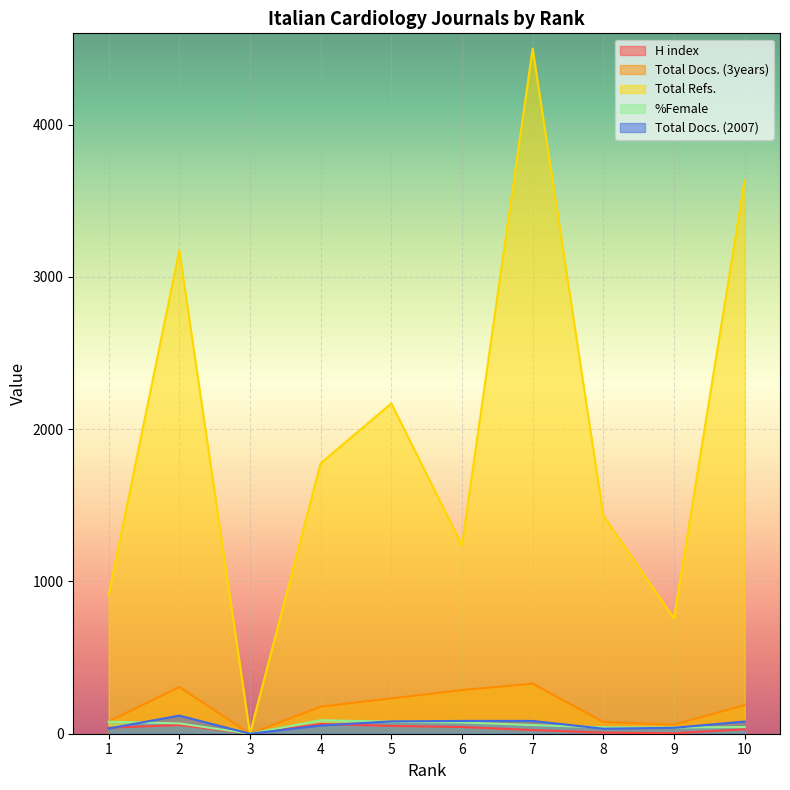

What is the difference between the maximum and minimum values in the Total Docs. (2007) series?

119